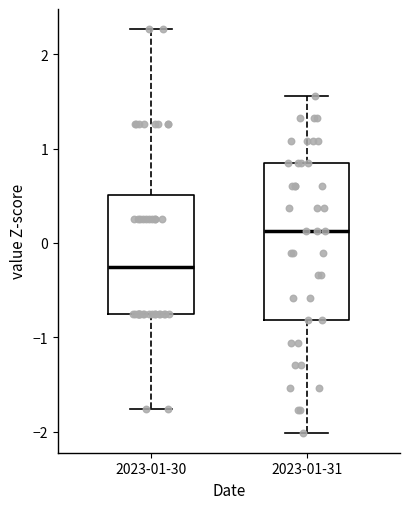

Where does the upper whisker of the box for 2023-01-31 end on the y-axis? The values are not printed on the chart, so give them approximately, as read against the axis.

1.6